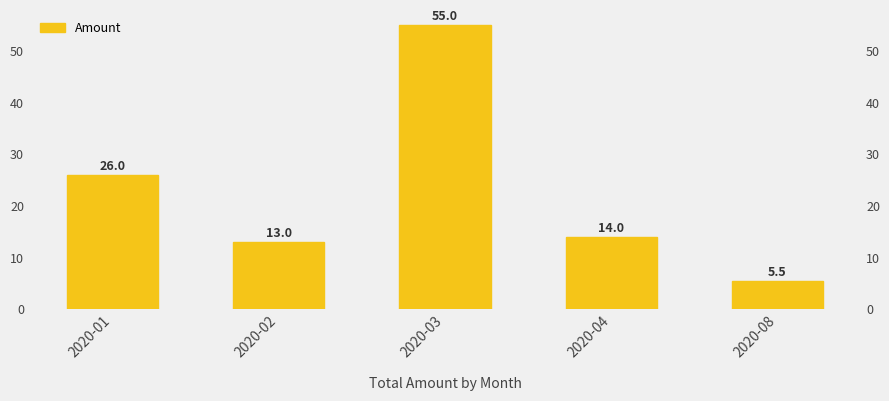

Approximately how many times larger is the value at 2020-01 compared to 2020-03?

0.5